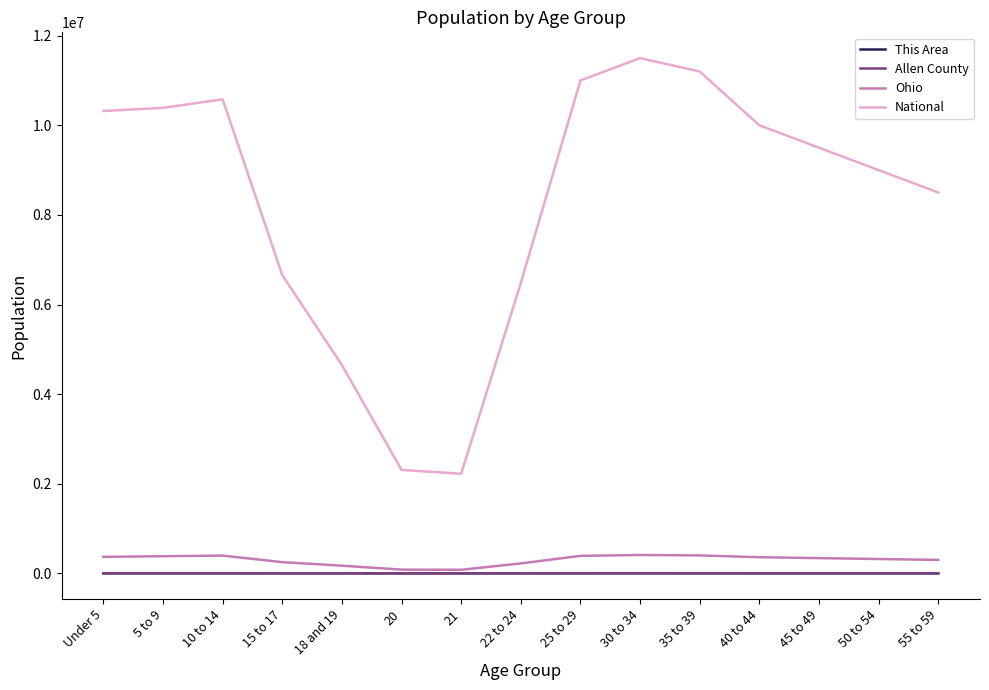

What is the approximate value of Allen County at 40 to 44, to the nearest 100?

3200